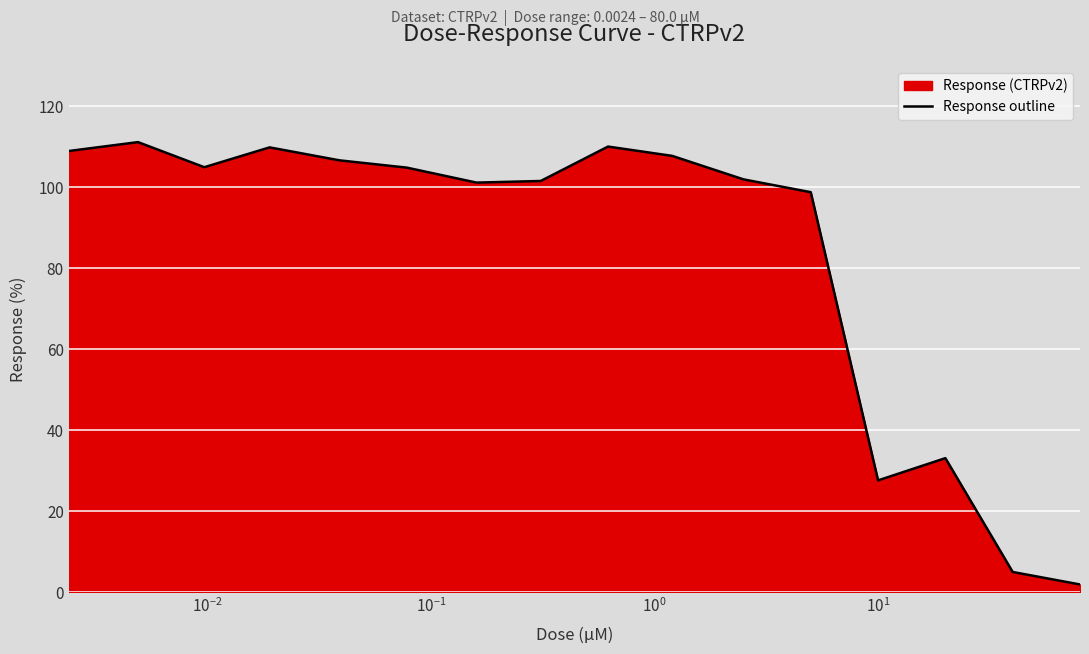

What is the difference between the maximum and minimum values?

109.3